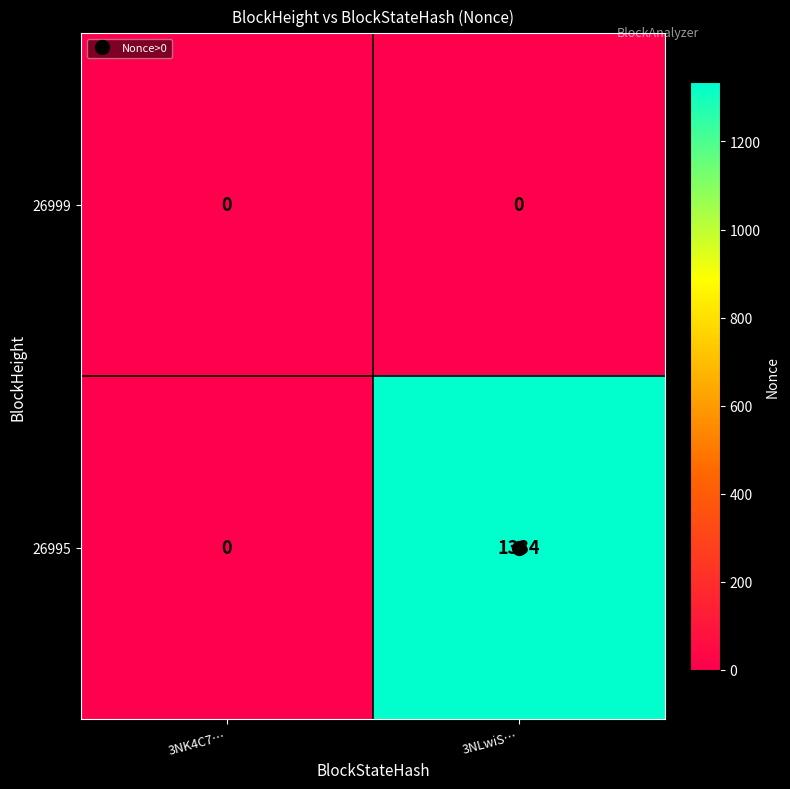

What is the total value across all series at 3NLwiS…?

1334